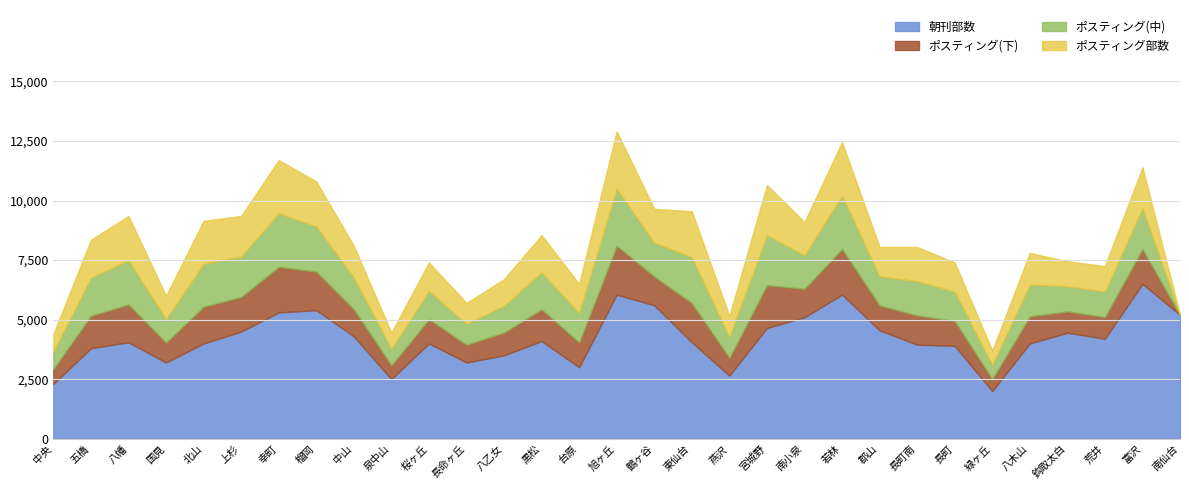

What position from the left is 荒井?

29